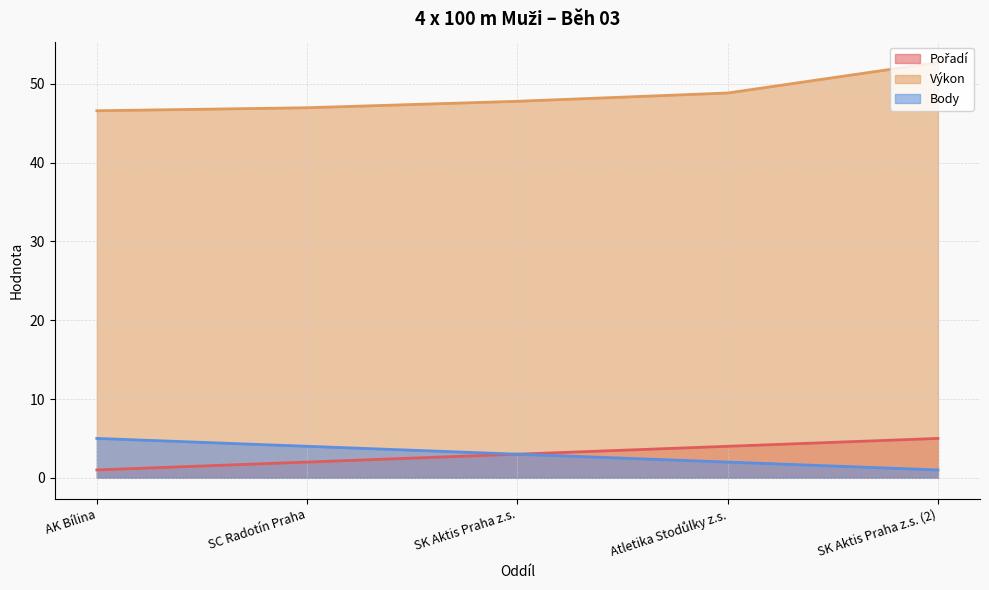

How many values in the Výkon series exceed 47?

3